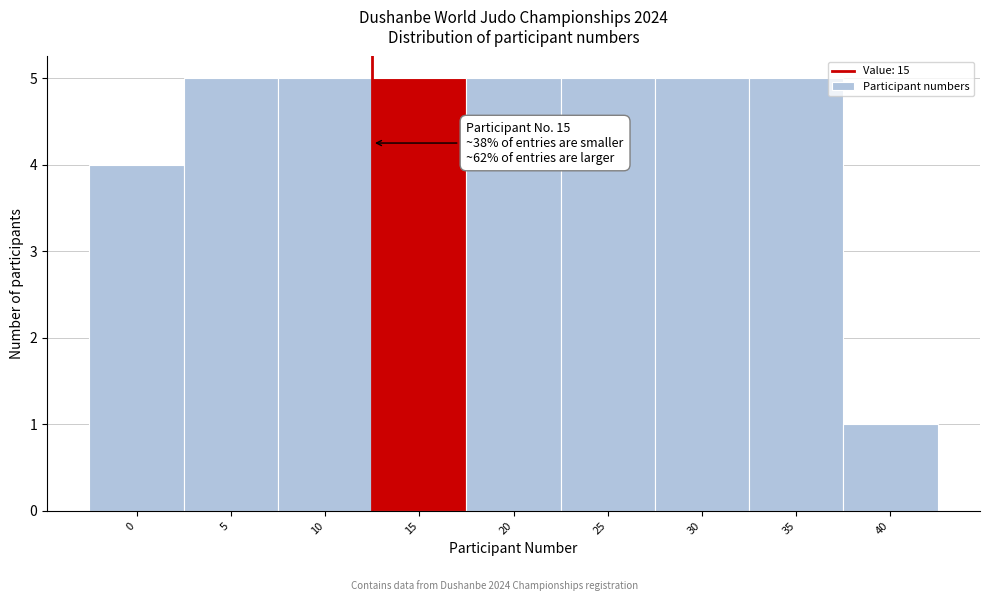

Reading left to right, extract all data points from this chart.

4	5	5	5	5	5	5	5	1